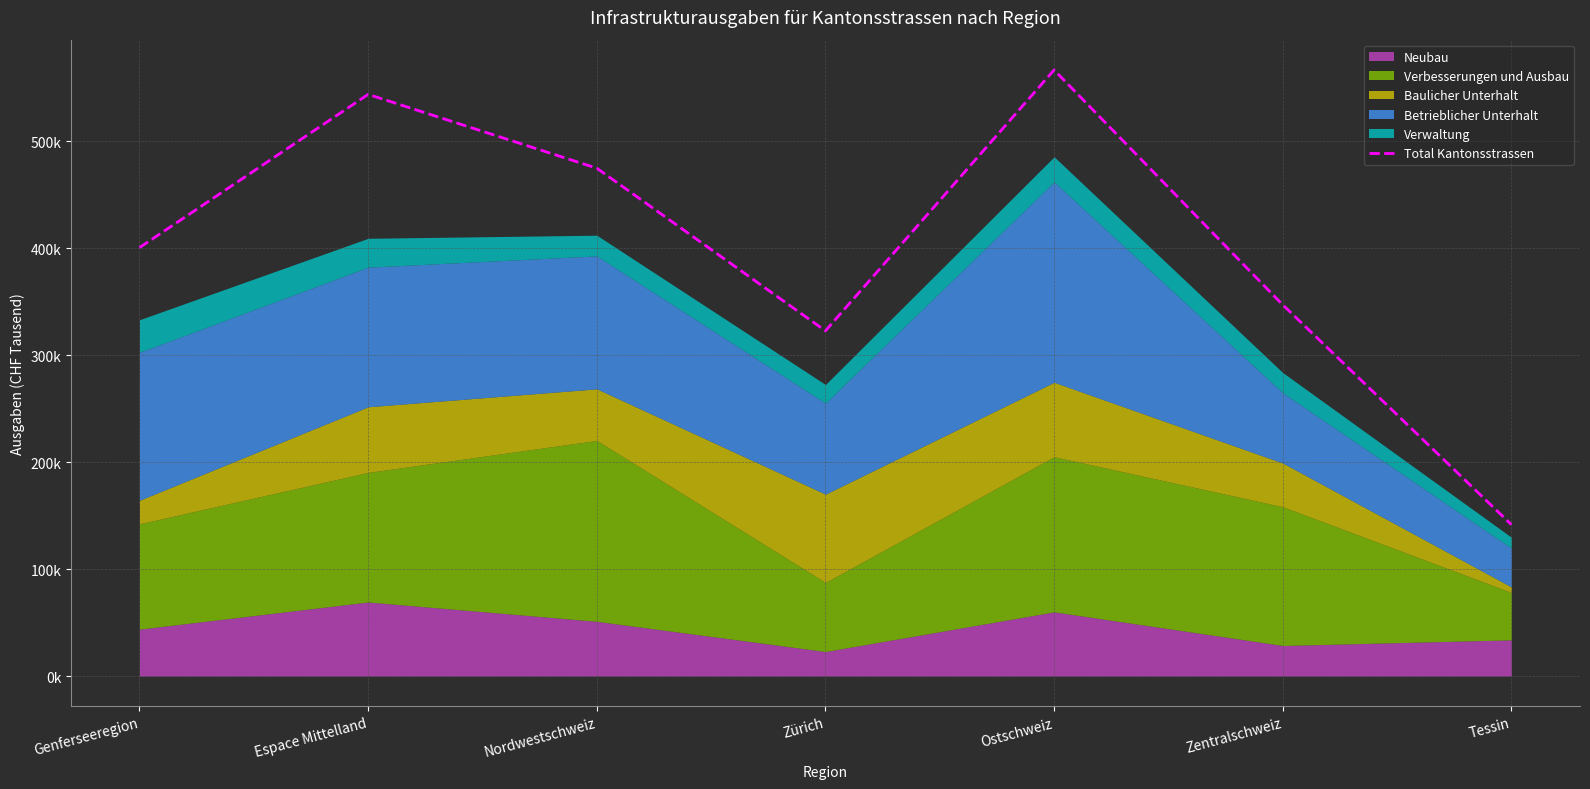

How many lines are shown in the chart?

1